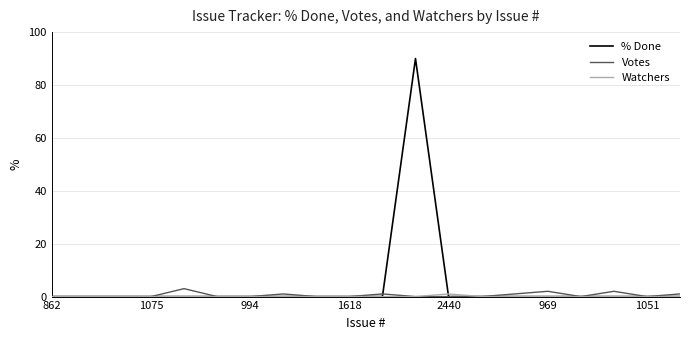

What is the maximum value for % Done?

90